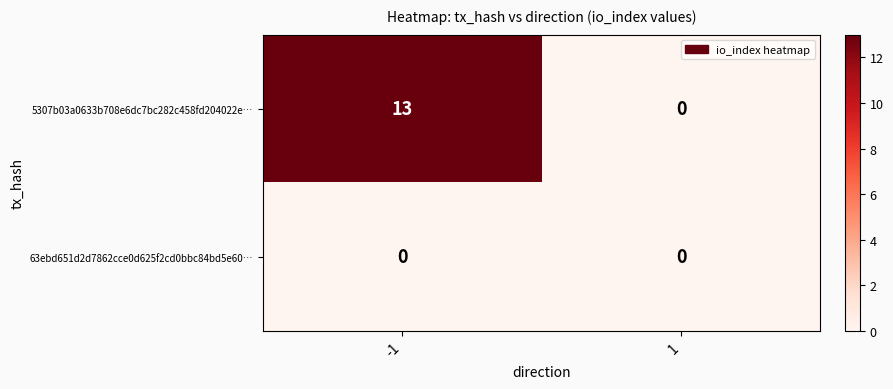

Reading left to right, extract all data points from this chart.

5307b03a0633b708e6dc7bc282c458fd204022e…: 13	0
63ebd651d2d7862cce0d625f2cd0bbc84bd5e60…: 0	0